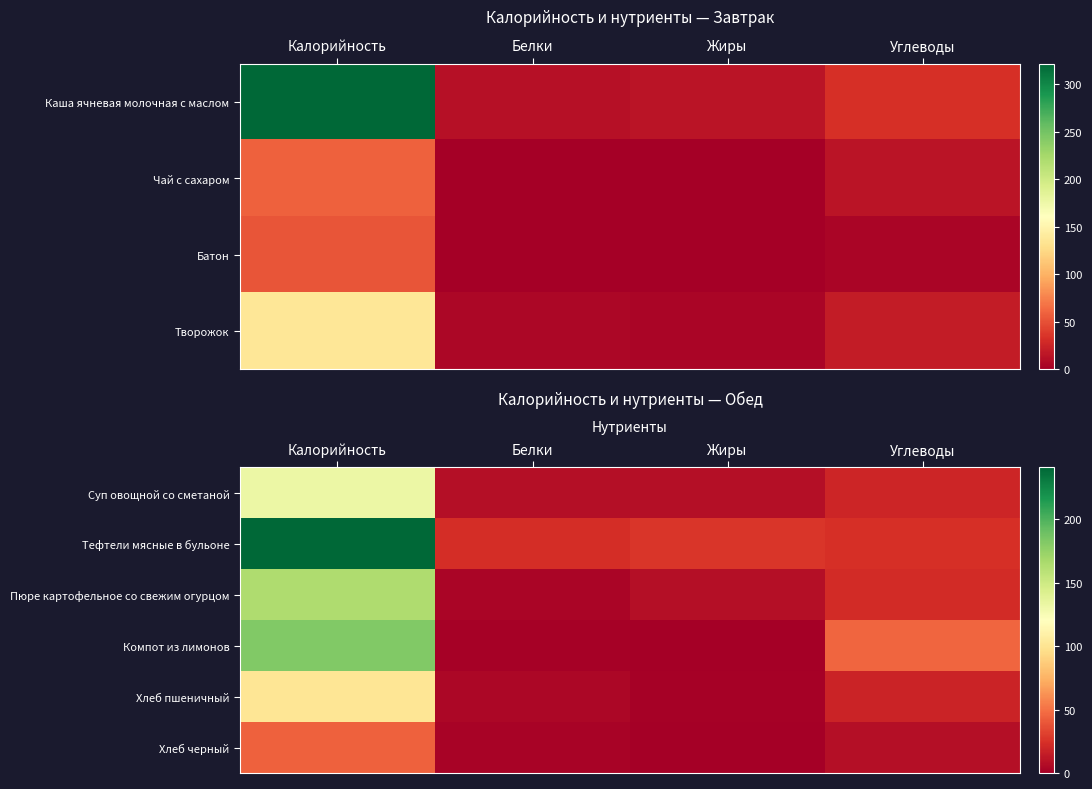

Is the value of Компот из лимонов at Углеводы greater than the value of Суп овощной со сметаной at Калорийность?

No